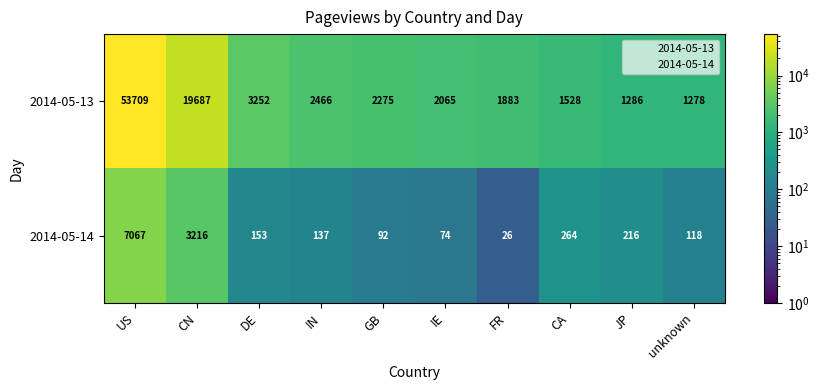

What is the average value of the 2014-05-14 series?

1136